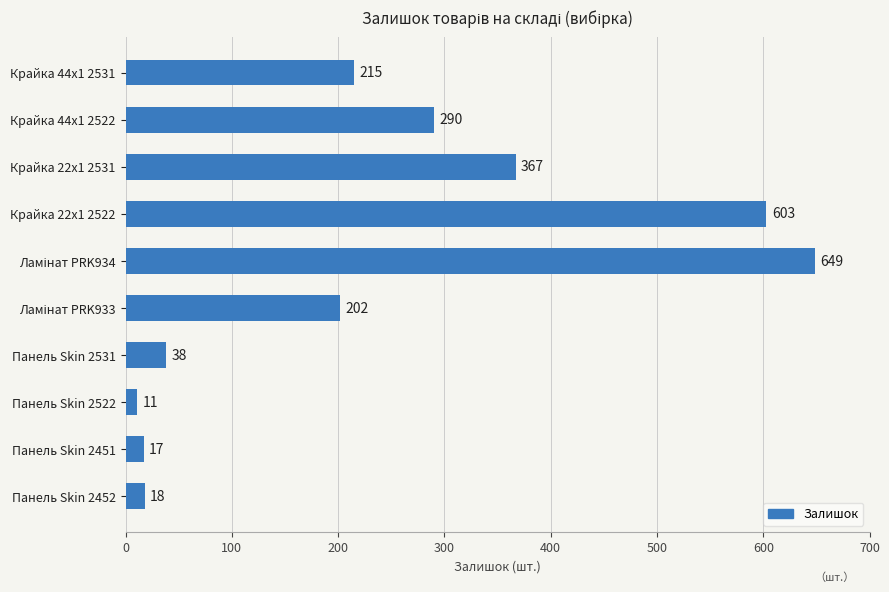

Reading top to bottom, what are all the values shown in this chart?

215	290	367	603	649	202	38	11	17	18